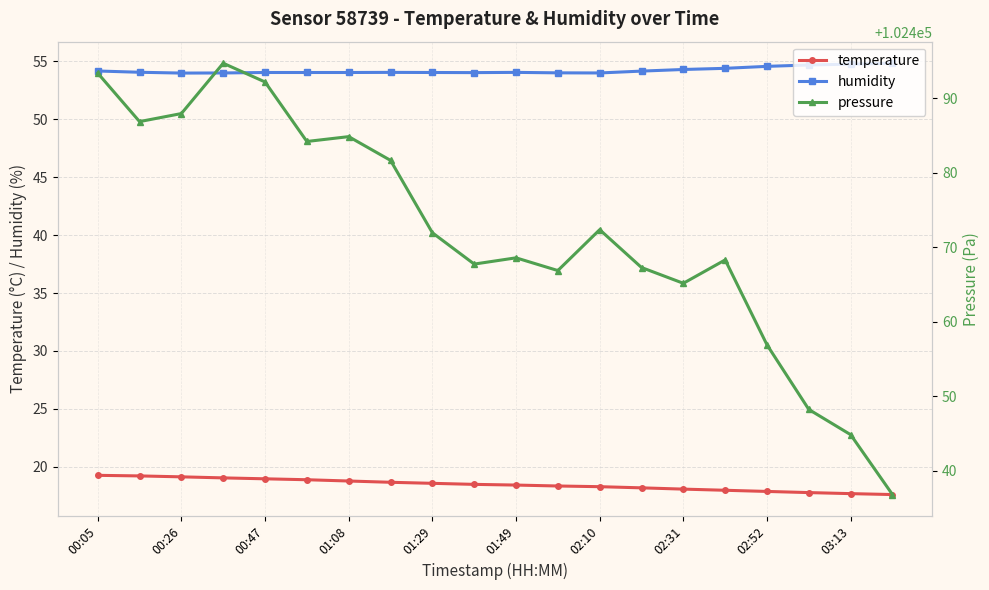

True or false: temperature has a value of 18.6 at 01:29.

True